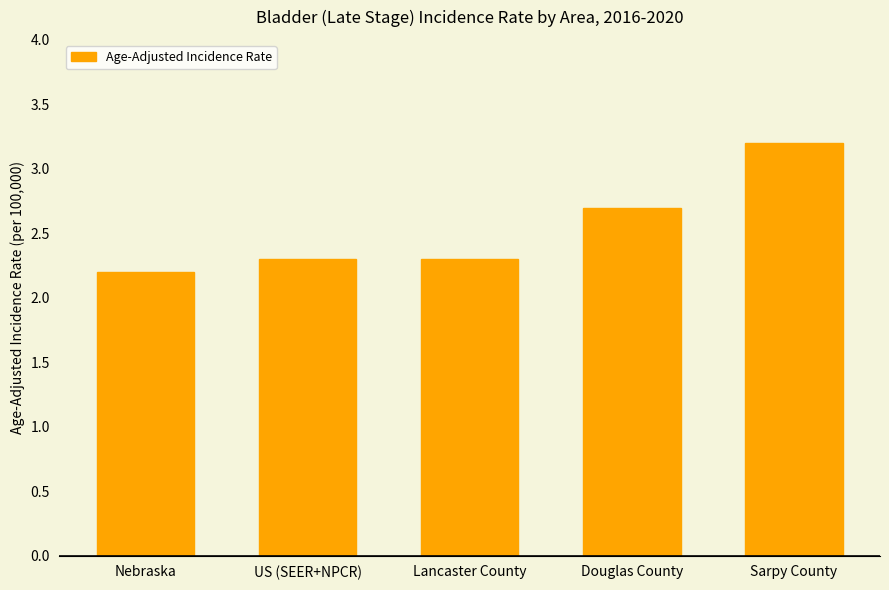

Reading left to right, what are all the values shown in this chart?

Nebraska=2.2	US (SEER+NPCR)=2.3	Lancaster County=2.3	Douglas County=2.7	Sarpy County=3.2